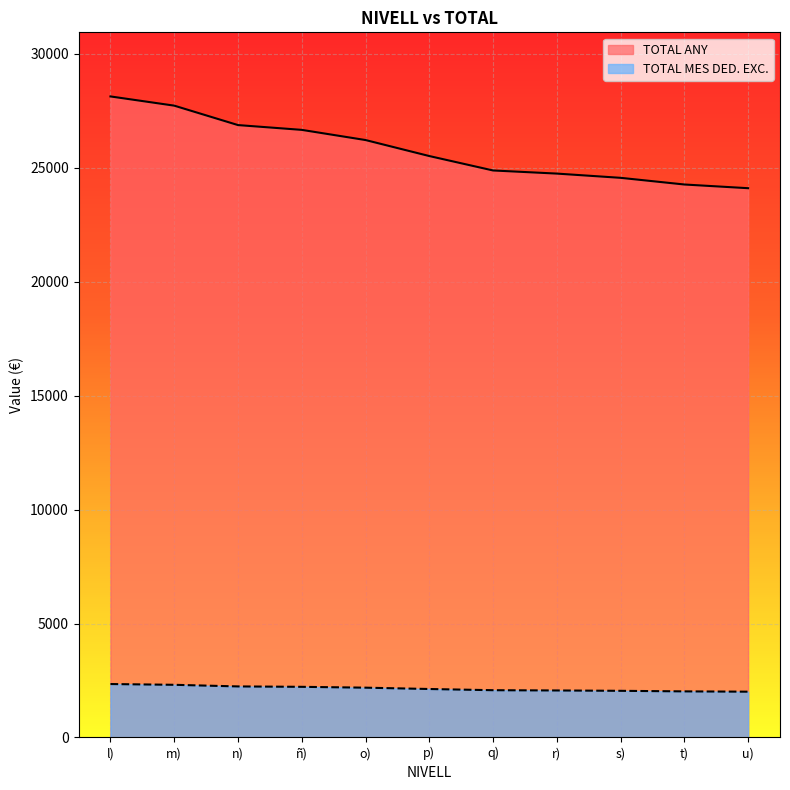

Rank the series by their average value, from highest to lowest.

TOTAL ANY, TOTAL MES DED. EXC.